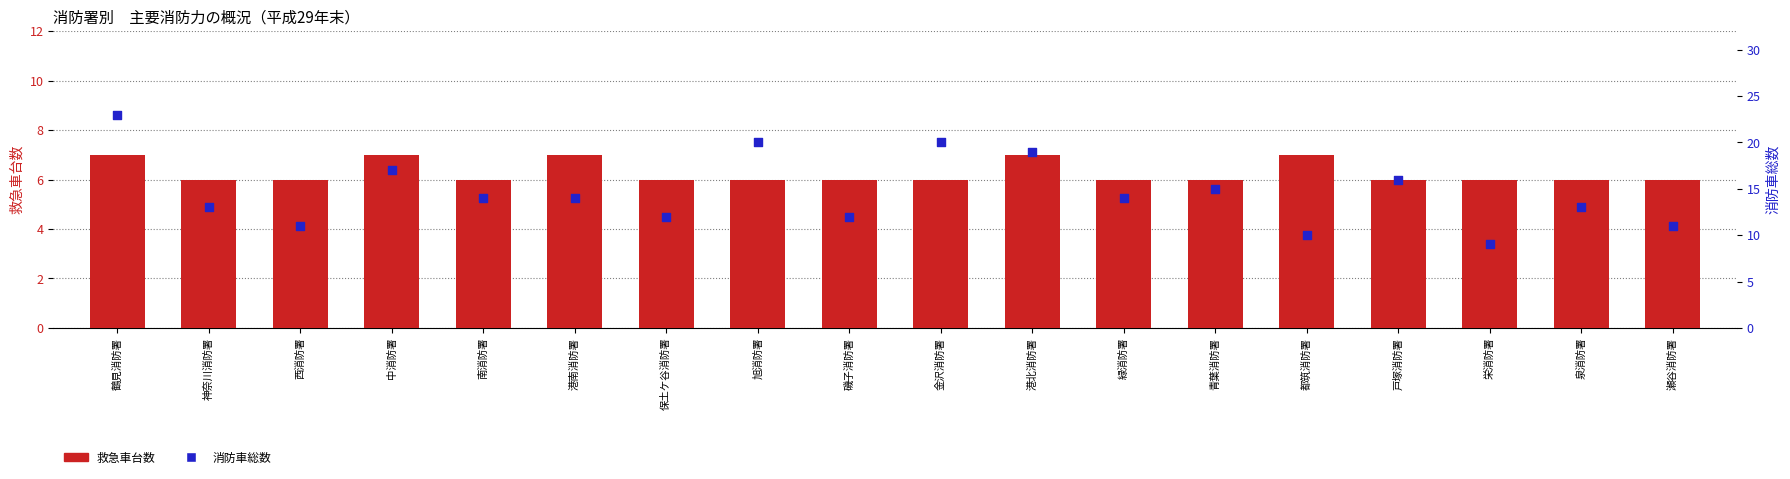

Which series has the largest total across all categories?

消防車総数